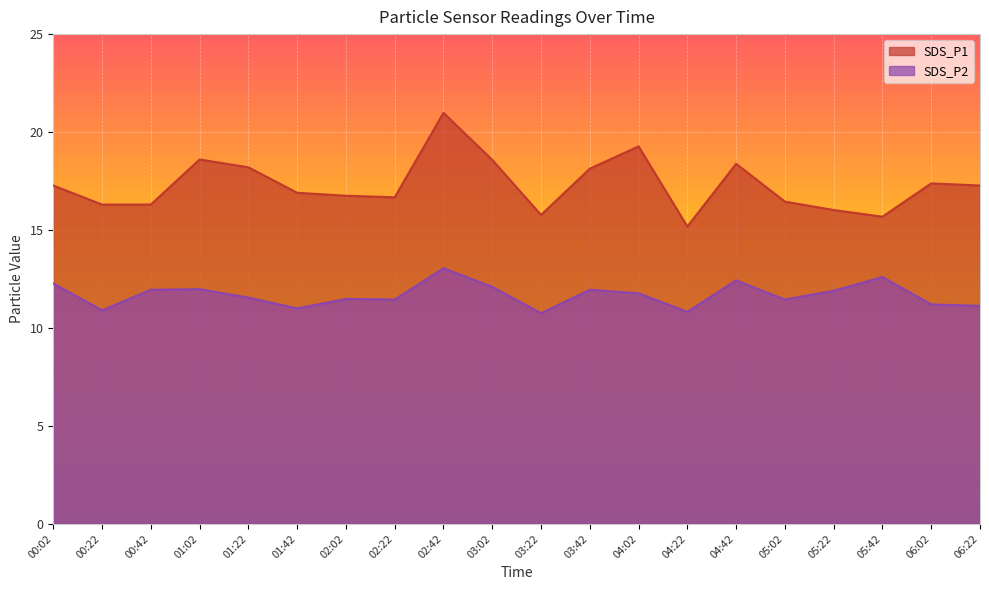

Is the value of SDS_P1 at 01:02 greater than the value of SDS_P2 at 01:22?

Yes